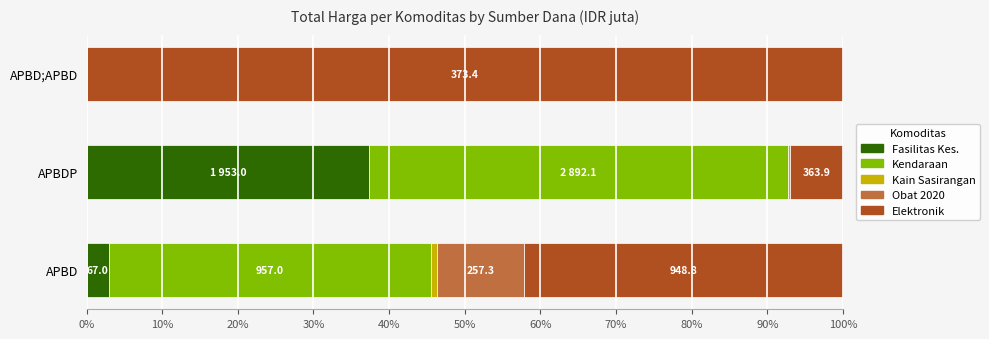

What is the maximum value for Fasilitas Kes.?

37.4